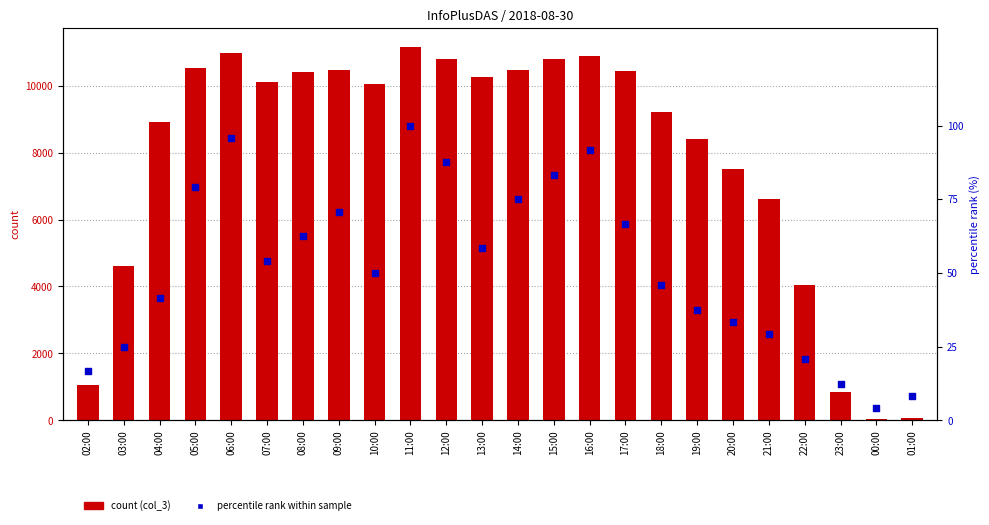

Which series has the largest total across all categories?

count (col_3)